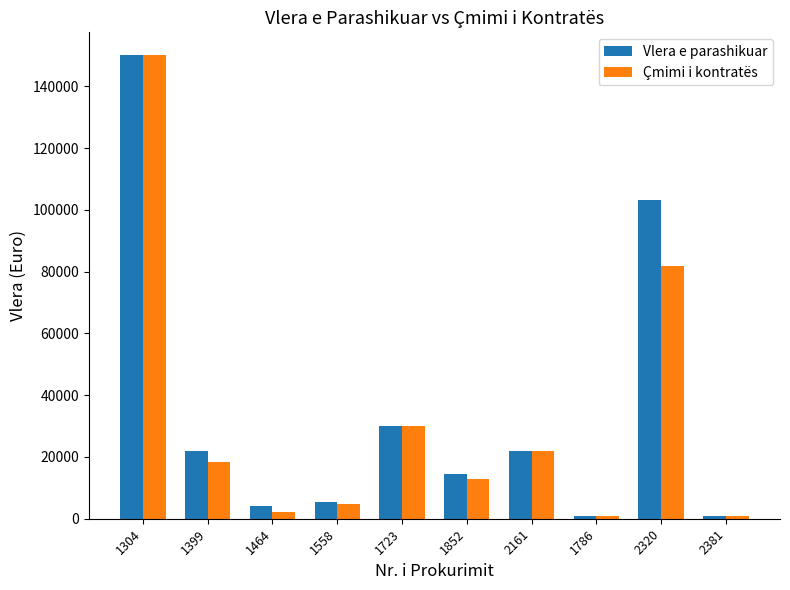

What is the difference between the Vlera e parashikuar values at 2161 and 1723?

8050.0